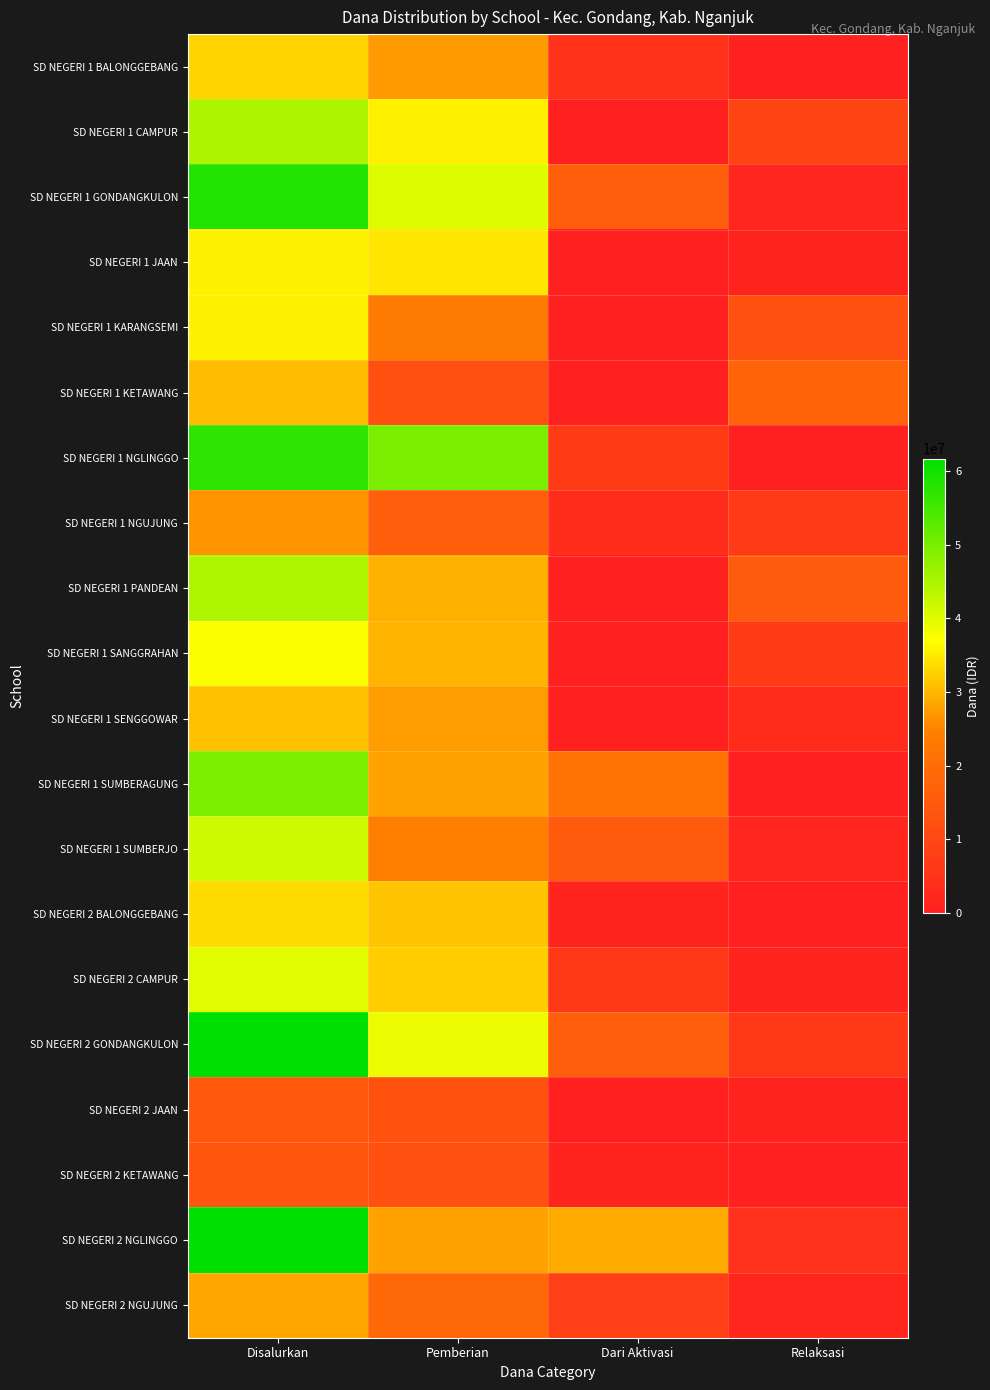

Between Pemberian and Dari Aktivasi, which is larger?

Pemberian